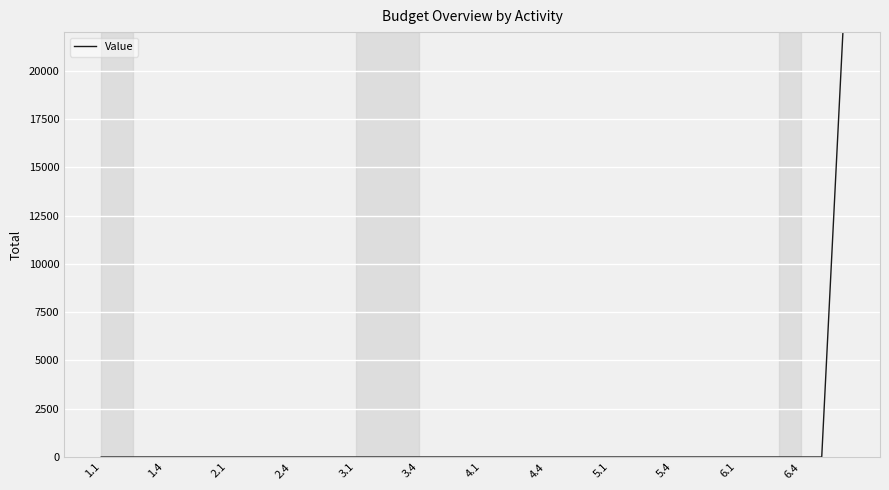

Reading left to right, what are all the values shown in this chart?

0	0	0	0	0	0	0	0	0	0	0	0	0	0	0	0	0	0	0	0	0	0	0	0	0	0	0	0	0	0	0	0	0	0	0	22000